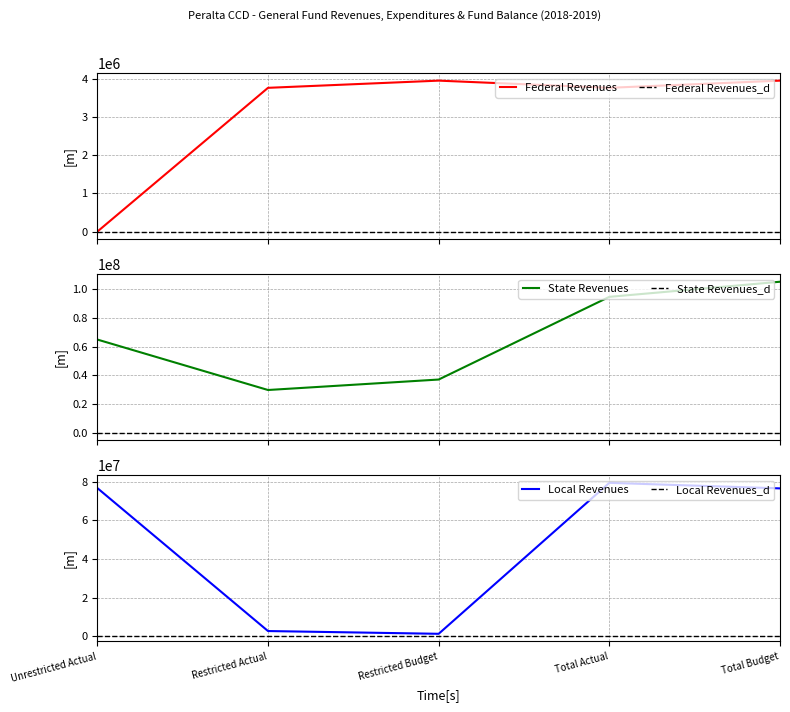

True or false: Local Revenues and Federal Revenues intersect in this chart.

True